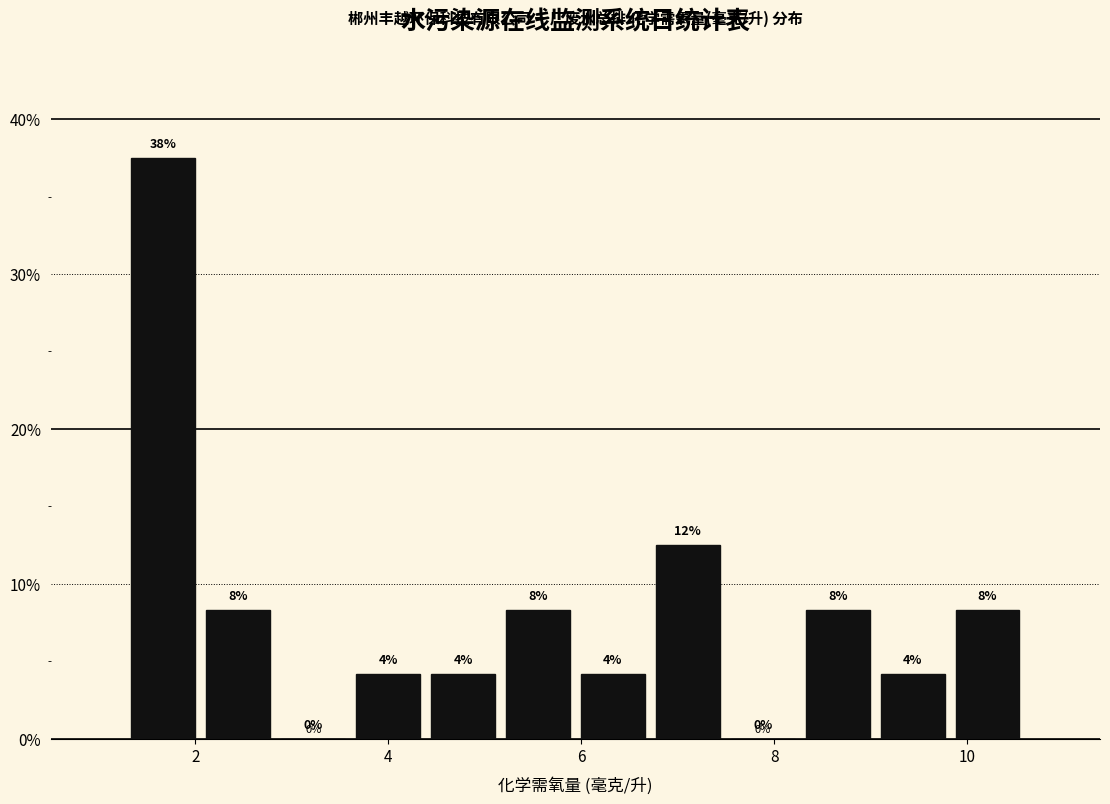

Read against the x-axis, roughly where is the centre of the tallest bar?

1.6